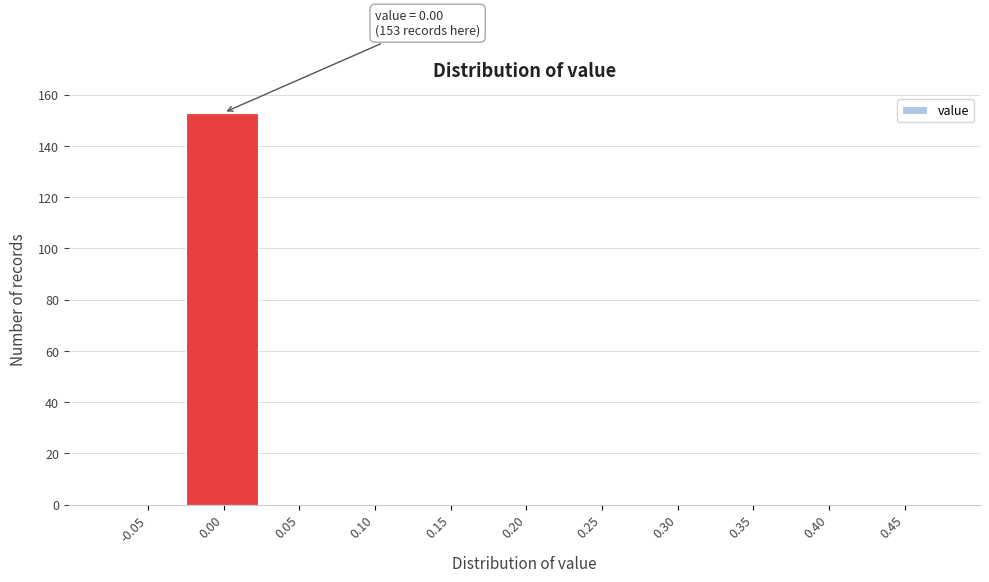

Reading left to right, list all the values displayed in this chart.

-0.05=0	0.00=153	0.05=0	0.10=0	0.15=0	0.20=0	0.25=0	0.30=0	0.35=0	0.40=0	0.45=0